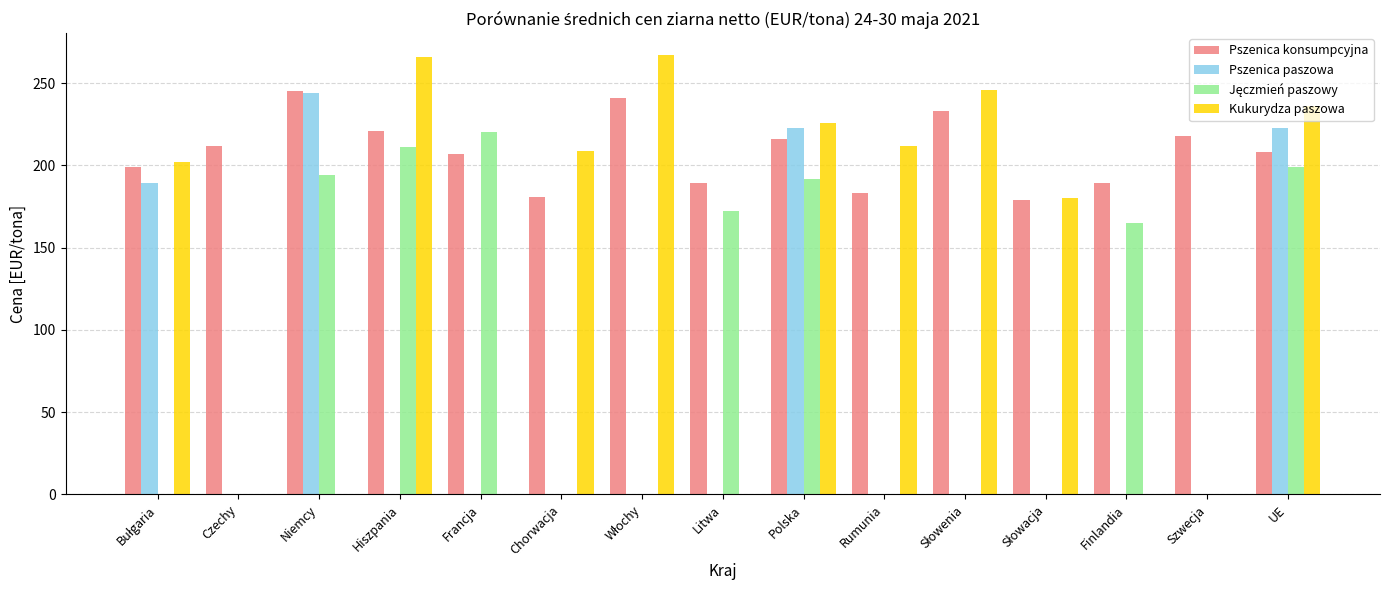

What is the greatest value displayed?

267